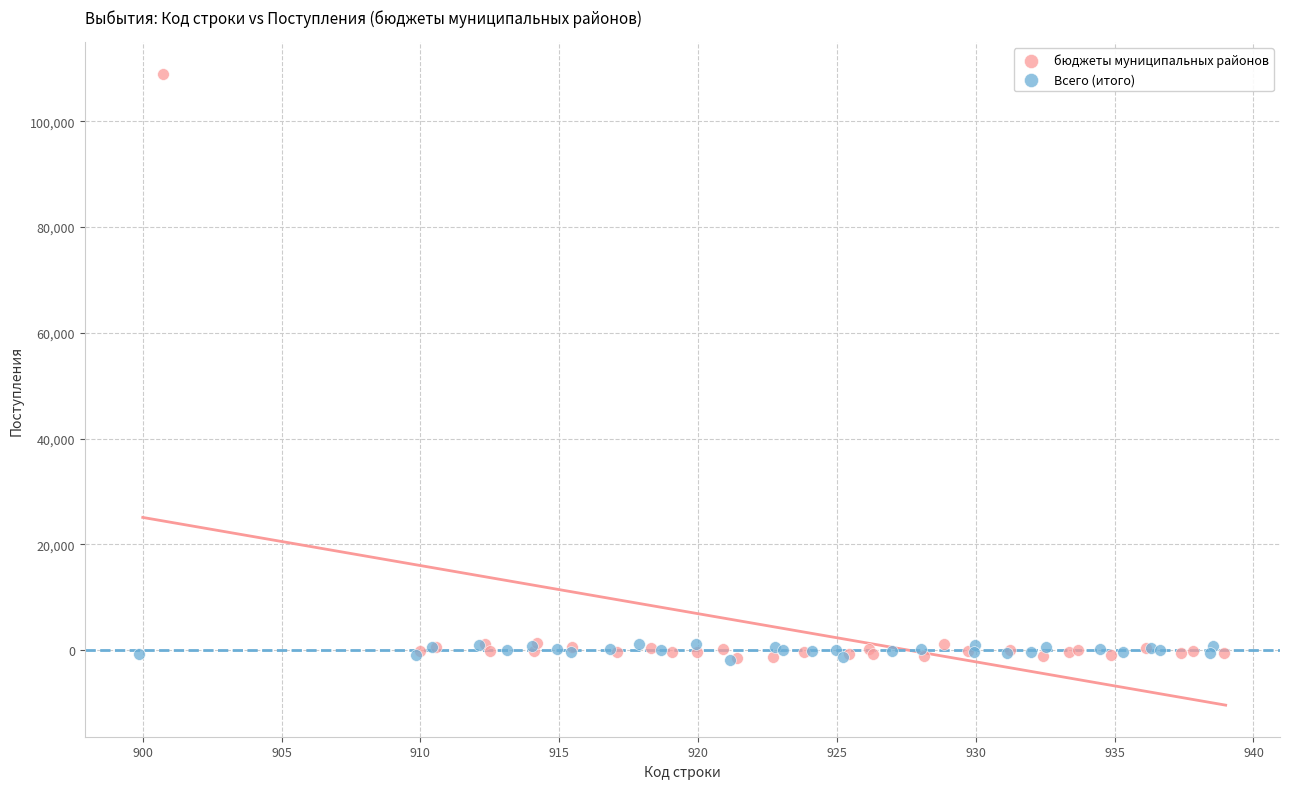

Which series has the widest spread of Y values?

бюджеты муниципальных районов